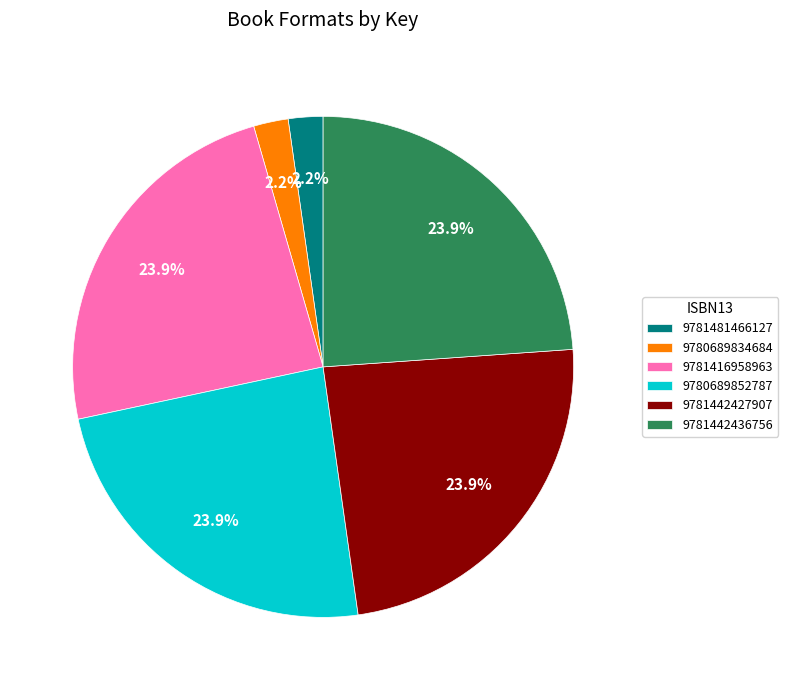

Does any single category account for the majority?

No